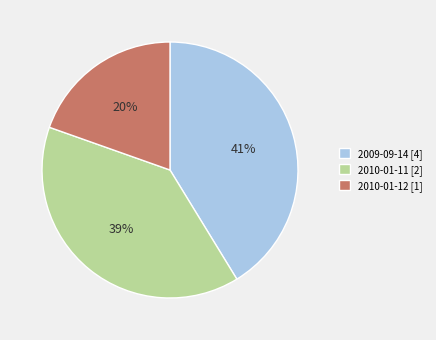

Is the sum of 2009-09-14 [4] and 2010-01-12 [1] greater than half?

Yes